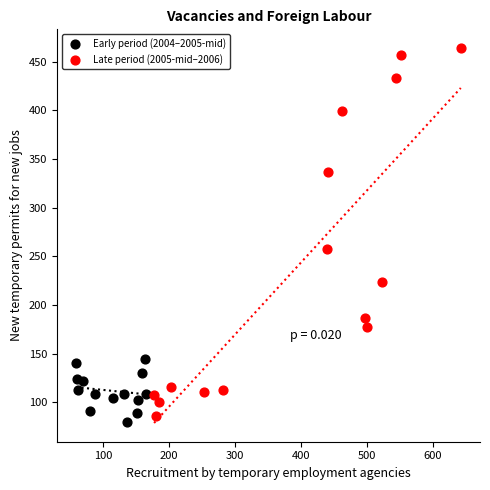

Which series has the widest spread of Y values?

Late period (2005-mid–2006)